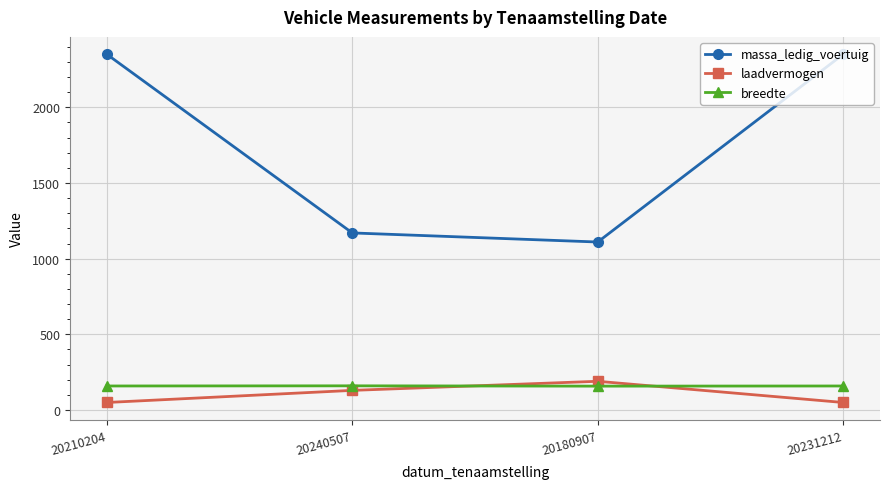

Between 20240507 and 20231212, which series saw the biggest shift?

massa_ledig_voertuig